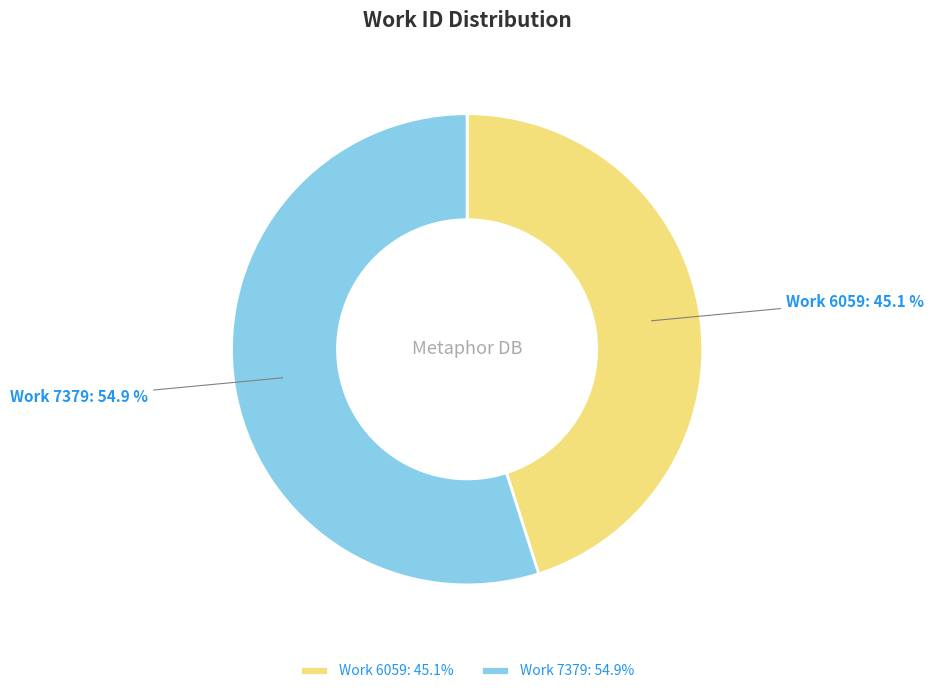

Does Work 7379 account for over 50% of the chart?

Yes